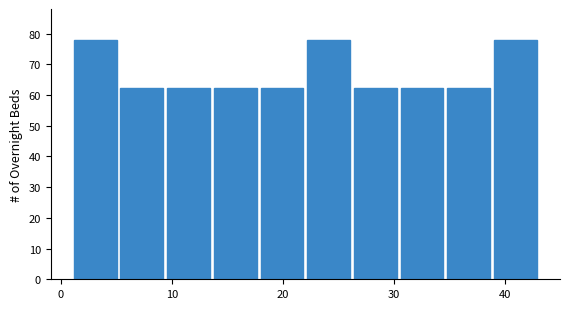

Reading left to right, list every bar in this chart as the range it spans on the x-axis followed by its height. Neither the bar edges nor the heights are printed on the chart, so give them approximately, as read against the axes.

1.0 to 5.2: 78
5.2 to 9.4: 62
9.4 to 13.6: 62
13.6 to 17.8: 62
17.8 to 22.0: 62
22.0 to 26.2: 78
26.2 to 30.4: 62
30.4 to 34.6: 62
34.6 to 38.8: 62
38.8 to 43.0: 78